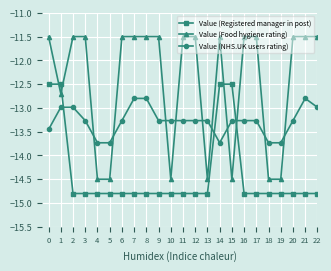

What is the average value of the Value (Registered manager in post) series?

-14.4